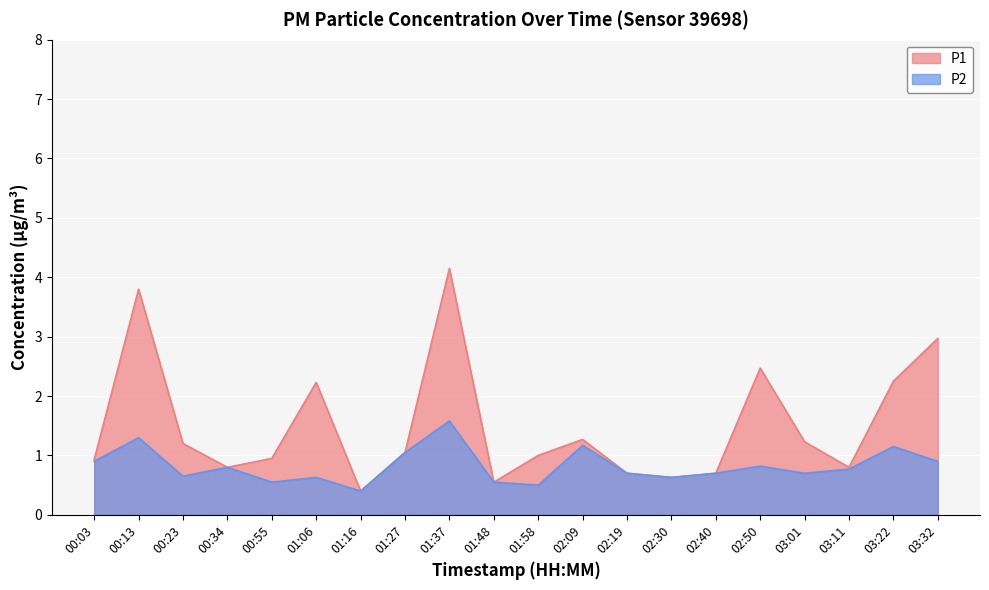

Is the value of P1 at 02:40 greater than the value of P2 at 02:50?

No